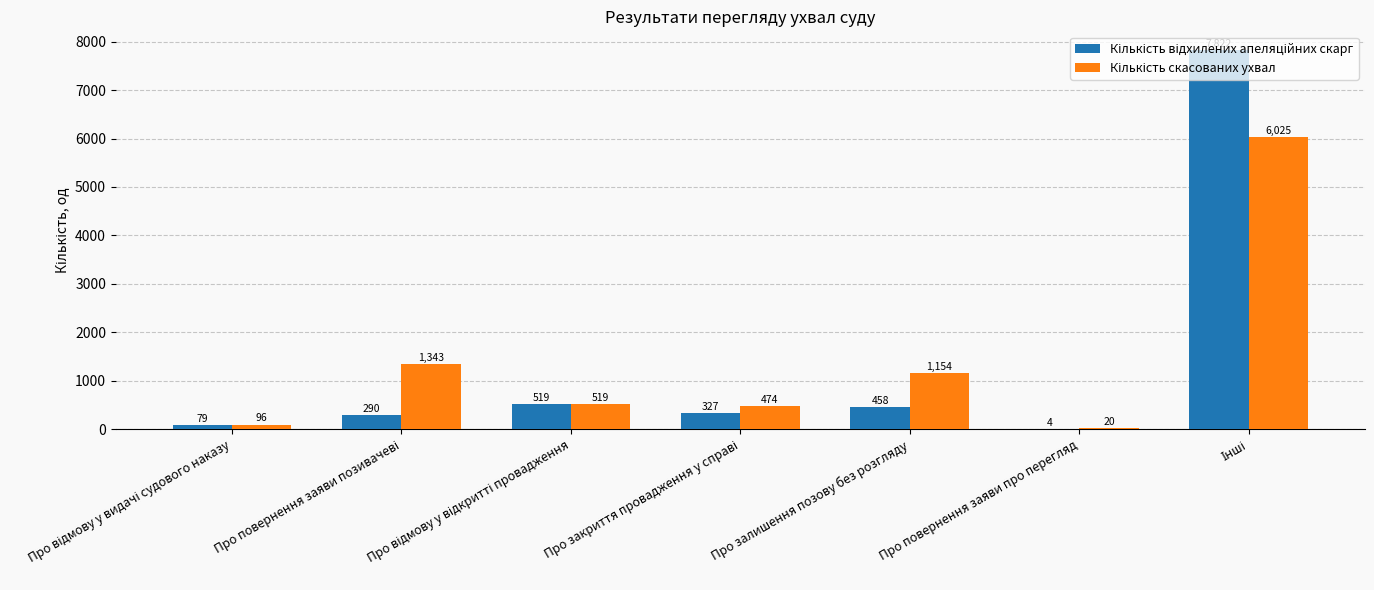

What is the total value across all series at Про залишення позову без розгляду?

1612